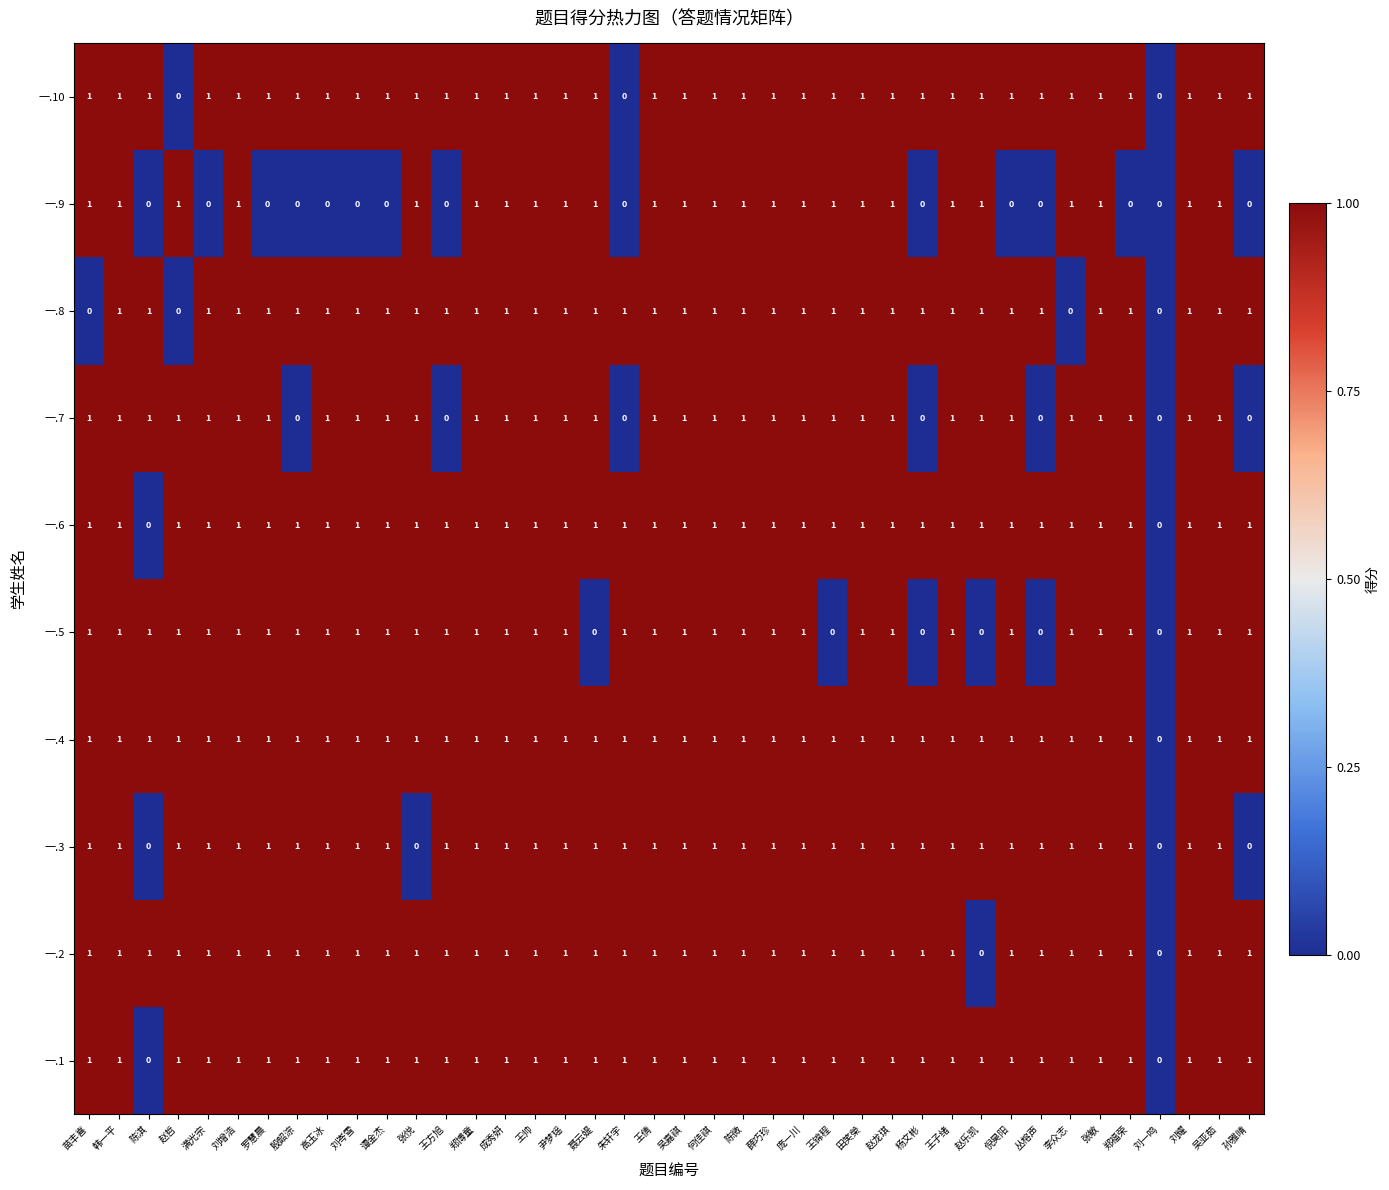

Count the 一.8 values in the range 1 to 2.

36